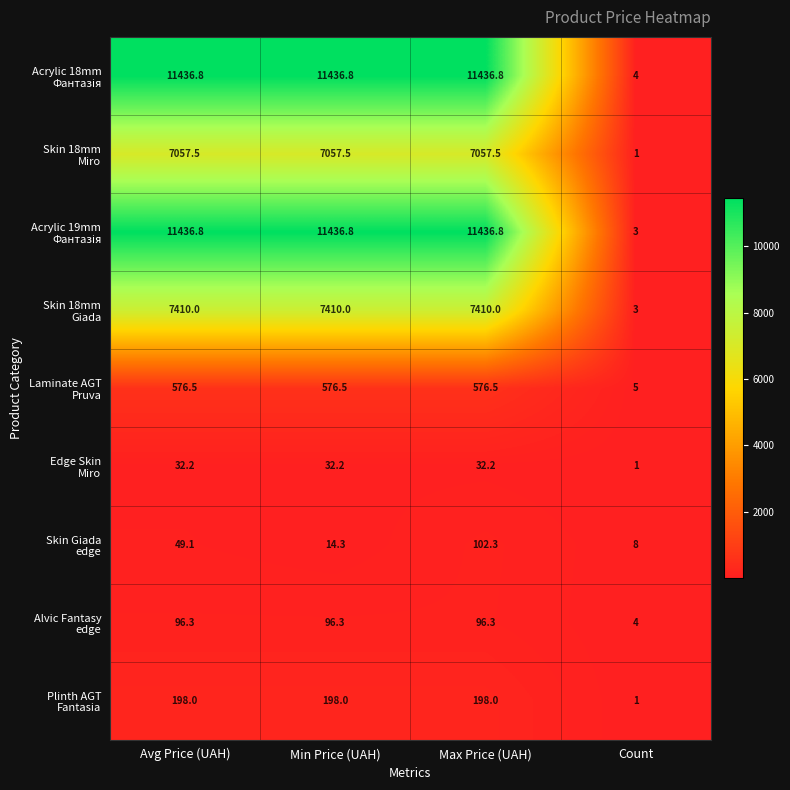

What is the total value across all series at Max Price (UAH)?

38346.4